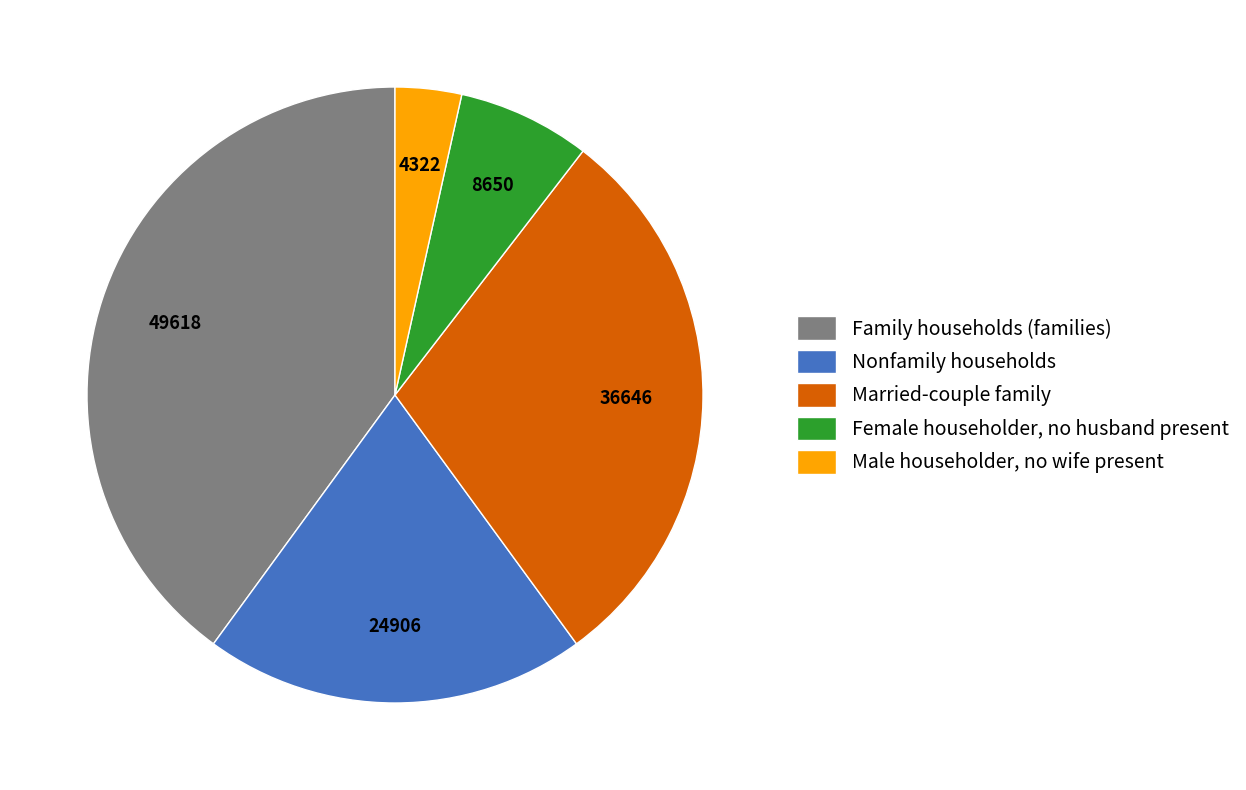

How many slices are in this pie chart?

5